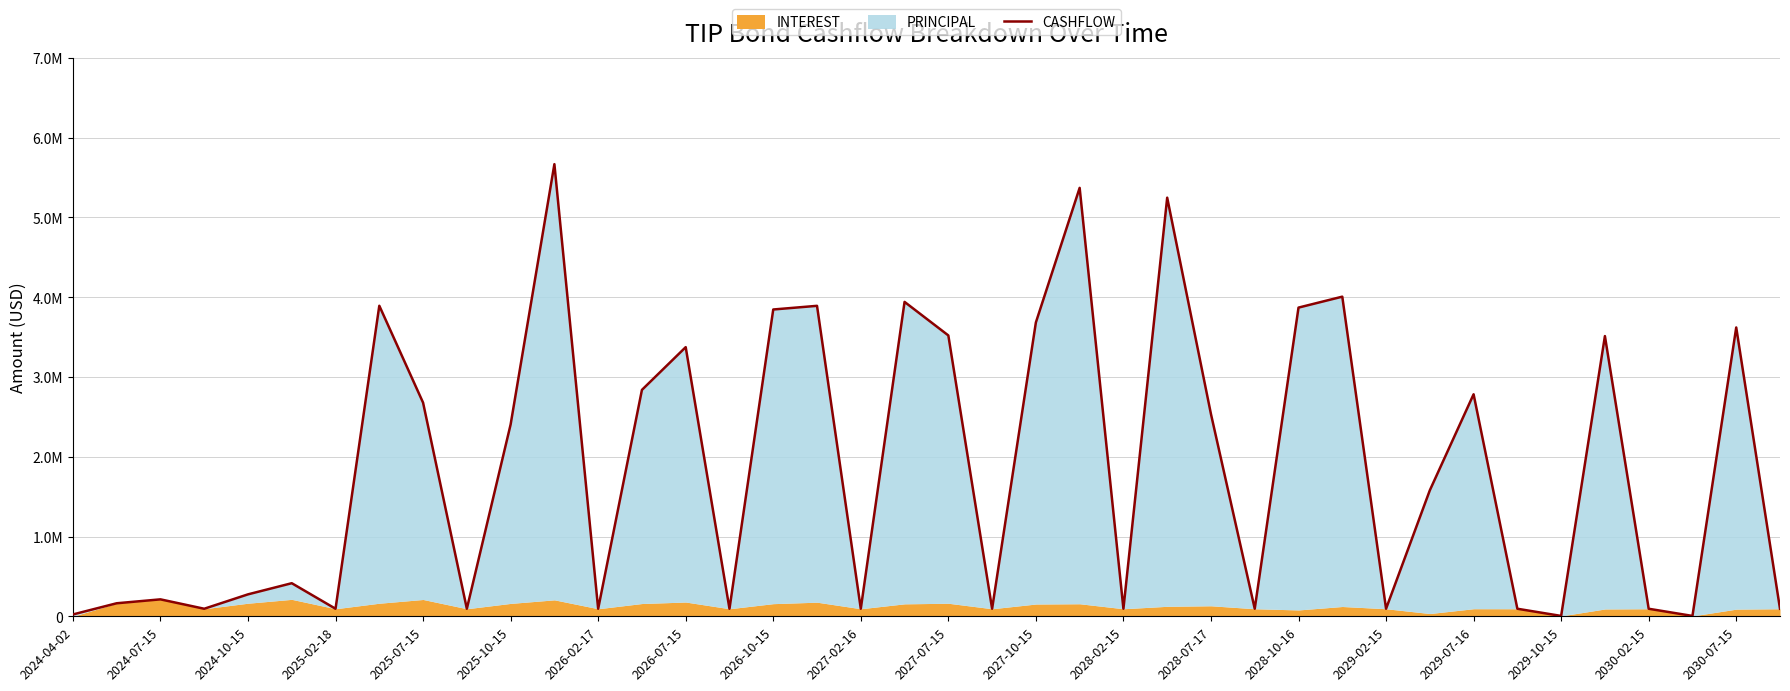

What is the value of the 35th point from the left?

4672.0